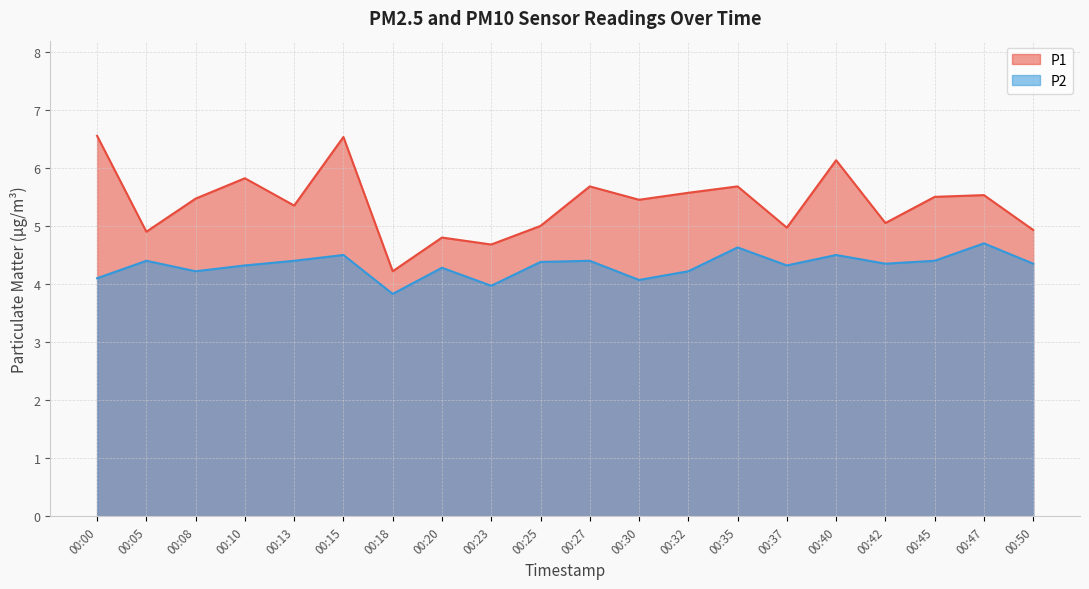

What is the approximate value of P1 at 00:23?

4.7